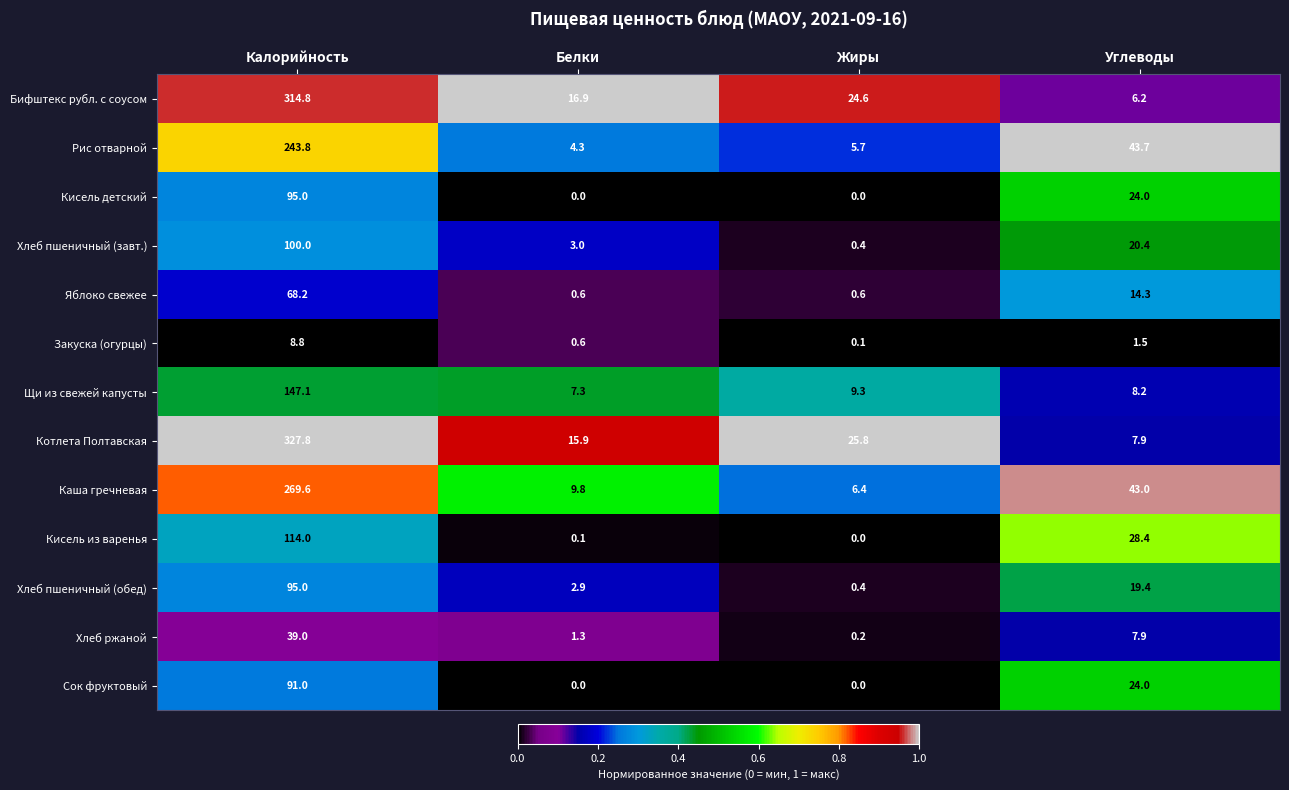

What is the average value of the Кисель детский series?

29.8